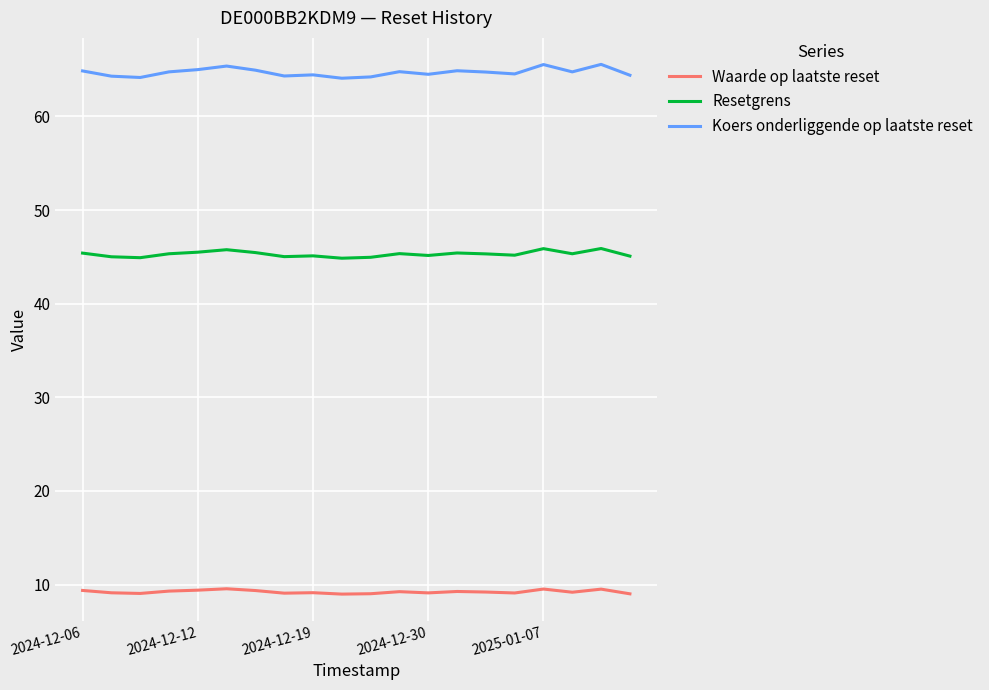

What is the sum of all Koers onderliggende op laatste reset values?

1294.2